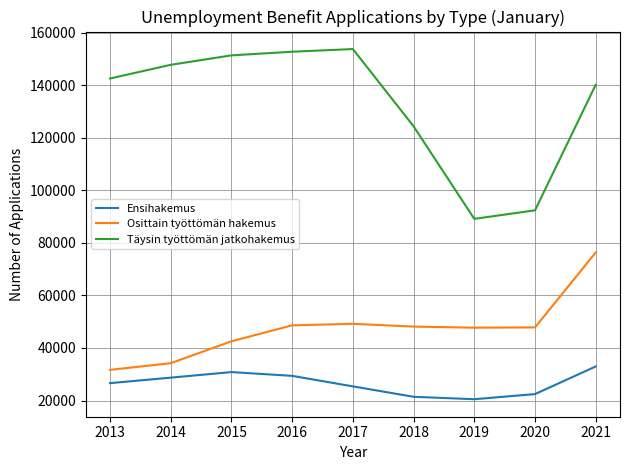

List the series in order of their overall mean, lowest first.

Ensihakemus, Osittain työttömän hakemus, Täysin työttömän jatkohakemus